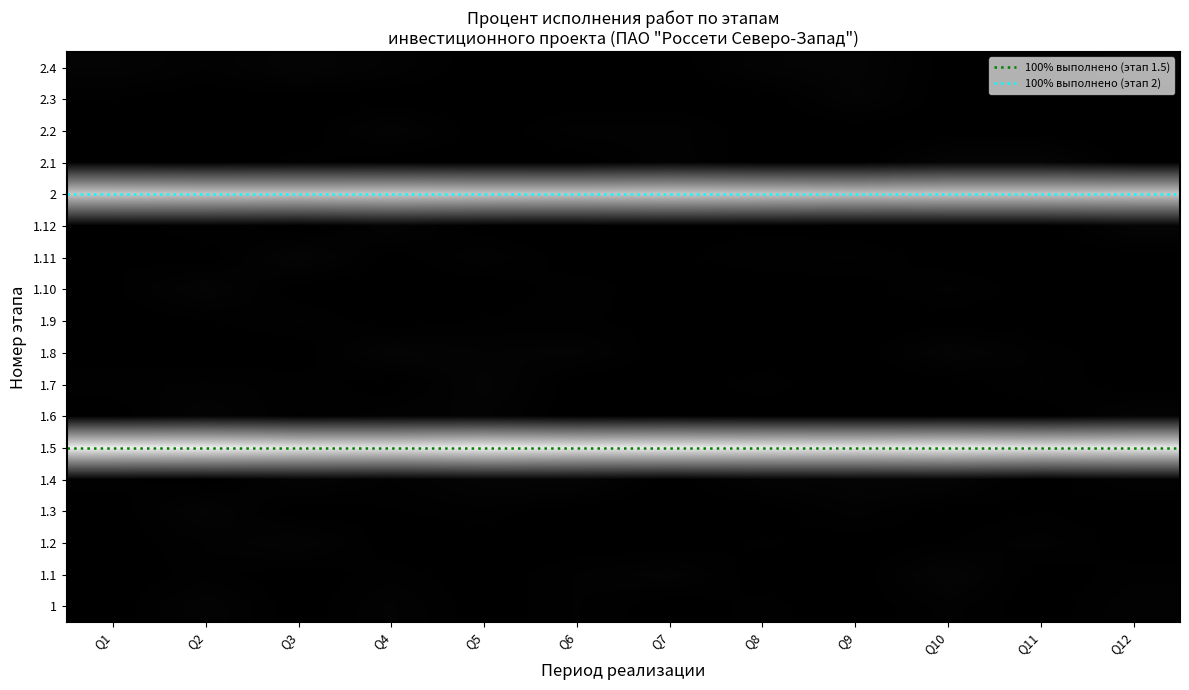

Reading right to left, list all the values displayed in this chart.

1: 0	0	0	0	0	0	0	100	0	0	0	0	0	0
2: 0	0	0	0	0	0	0	0	0	0	0	0	0	100
1.5: 0	0	0	0	0	0	0	0	0	0	0	0	0	100
1.6: 0	0	0	0	0	0	0	0	0	0	0	0	0	0
1.9: 0	0	0	0	0	0	0	0	0	0	0	0	0	0
1.11: 0	0	0	0	0	0	0	0	0	0	0	0	0	0
1.12: 0	0	0	0	0	0	0	0	0	0	0	0	0	0
2.1: 0	0	0	0	0	0	0	0	0	0	0	0	0	0
2.2: 0	0	0	0	0	0	0	0	0	0	0	0	0	0